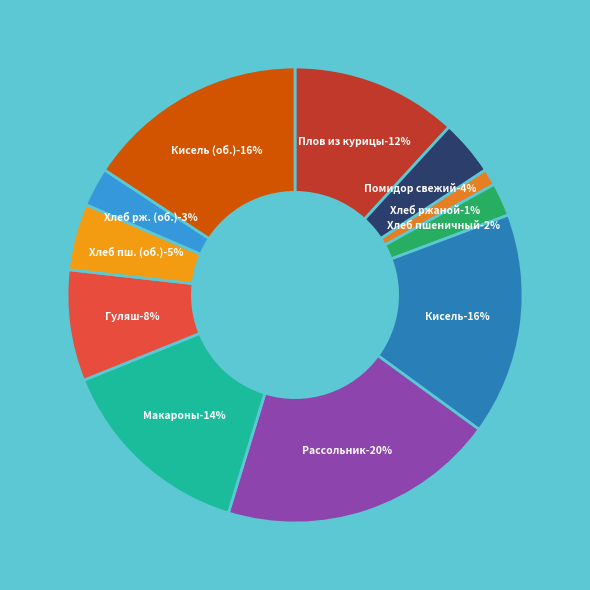

Combined, what portion of the pie is Макароны отварные and Помидор свежий?

18.1%